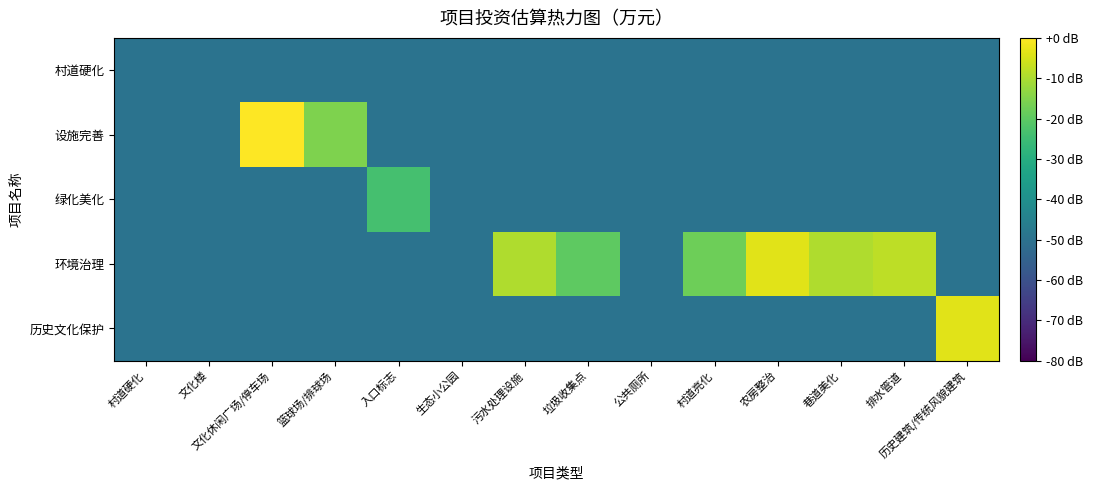

How many data points does each series have?

14